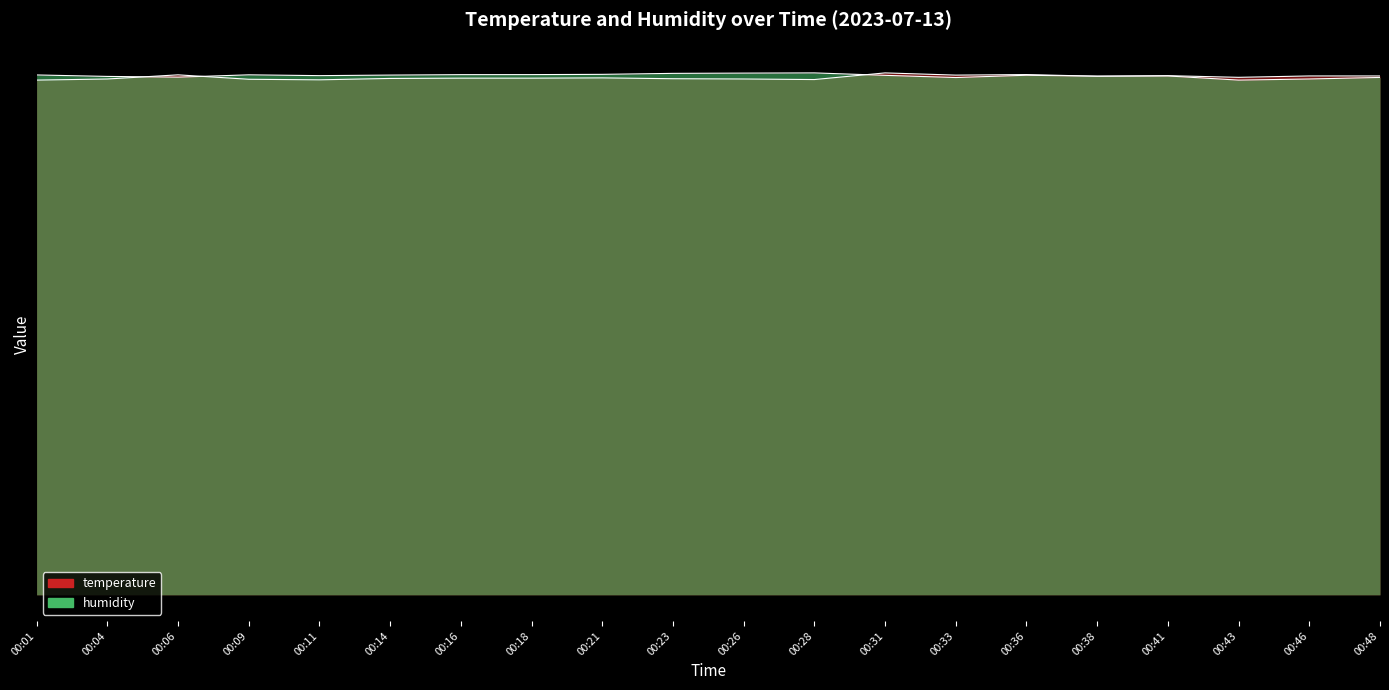

Reading right to left, list all the values displayed in this chart.

temperature: 00:48=18.7	00:46=18.7	00:43=18.7	00:41=18.7	00:38=18.7	00:36=18.8	00:33=18.8	00:31=18.8	00:28=18.6	00:26=18.6	00:23=18.6	00:21=18.6	00:18=18.6	00:16=18.6	00:14=18.6	00:11=18.6	00:09=18.6	00:06=18.8	00:04=18.6	00:01=18.6
humidity: 00:48=18.7	00:46=18.6	00:43=18.6	00:41=18.7	00:38=18.7	00:36=18.7	00:33=18.7	00:31=18.7	00:28=18.8	00:26=18.8	00:23=18.8	00:21=18.8	00:18=18.8	00:16=18.8	00:14=18.8	00:11=18.7	00:09=18.8	00:06=18.7	00:04=18.7	00:01=18.8